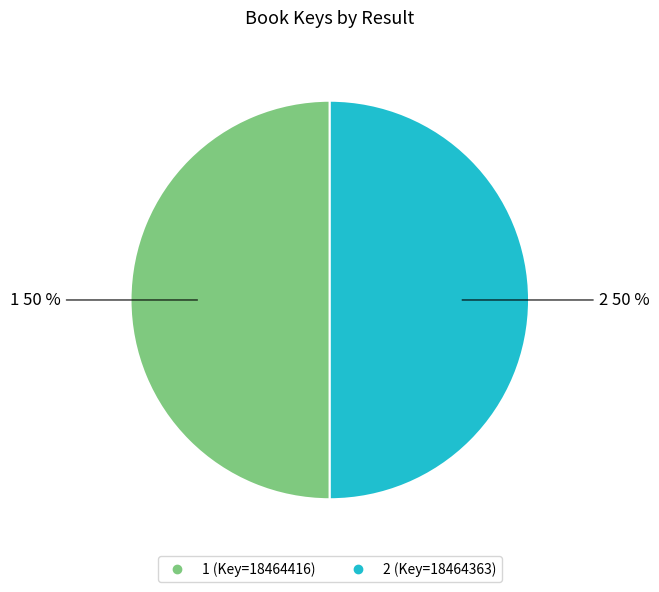

To the nearest percent, what percentage of the pie is 1?

50%